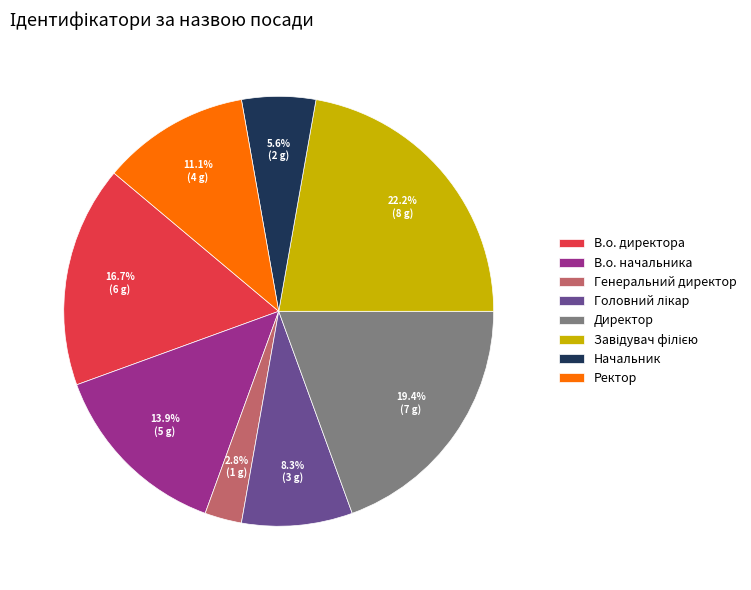

To the nearest percent, what percentage of the pie is В.о. директора?

17%